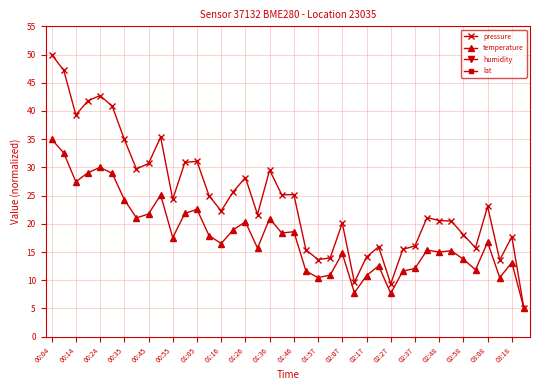

What is the smallest value displayed?

5.0